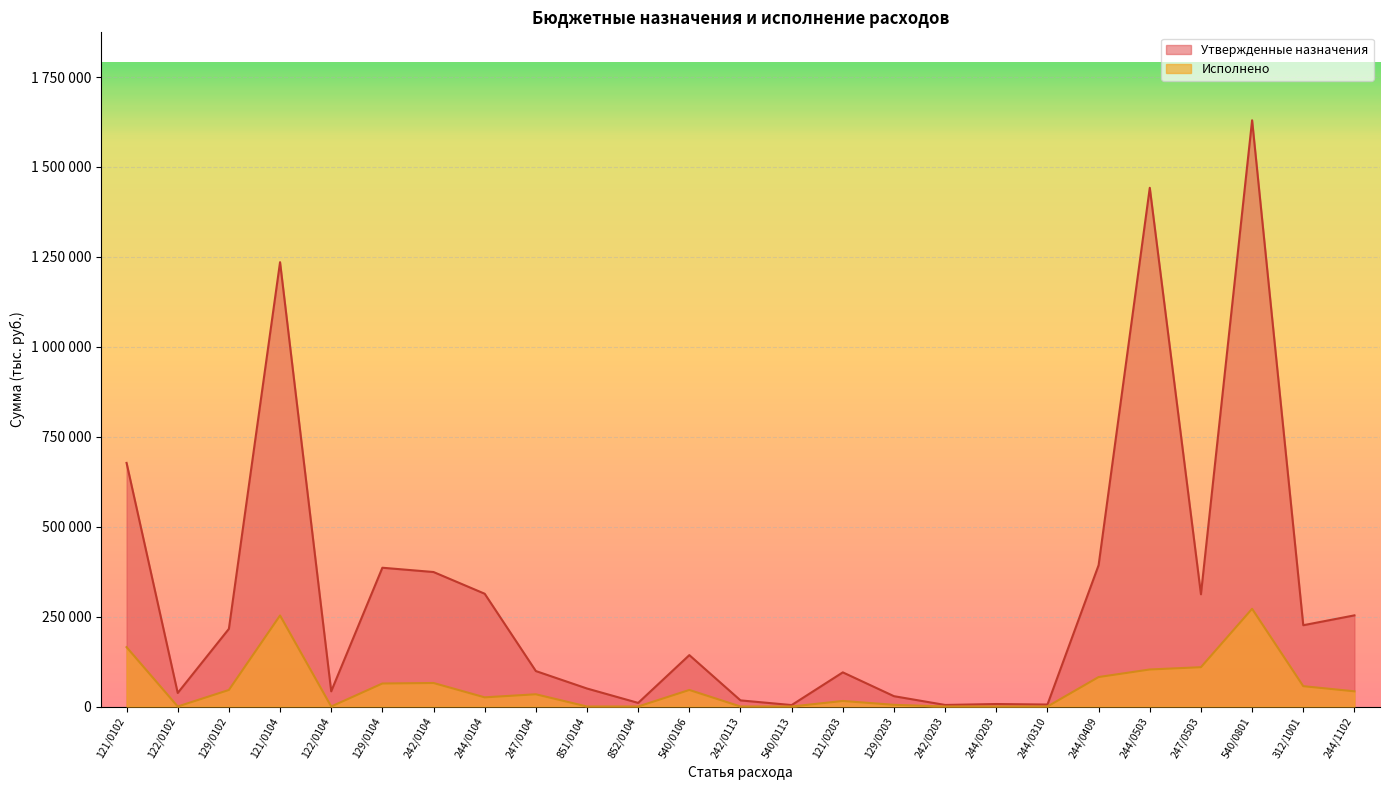

Which series has the largest total across all categories?

Утвержденные назначения